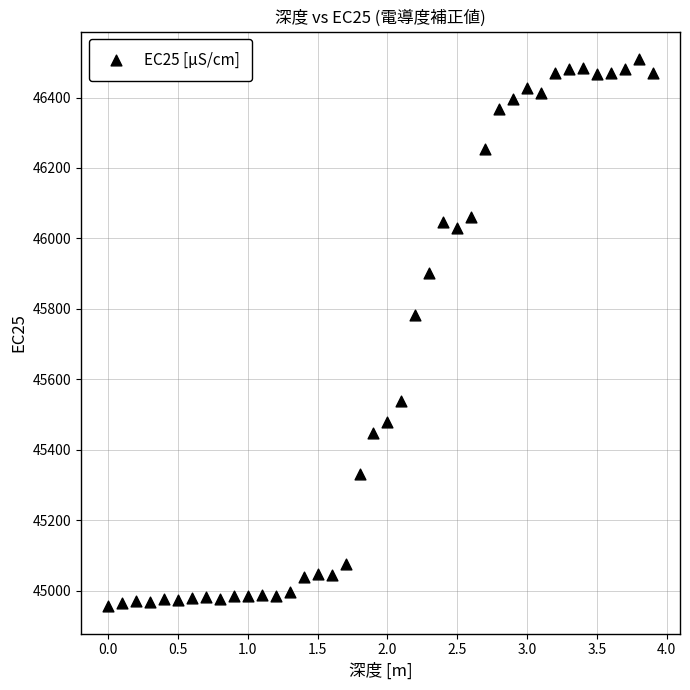

What is the range of Y values (max minus min)?

1554.1